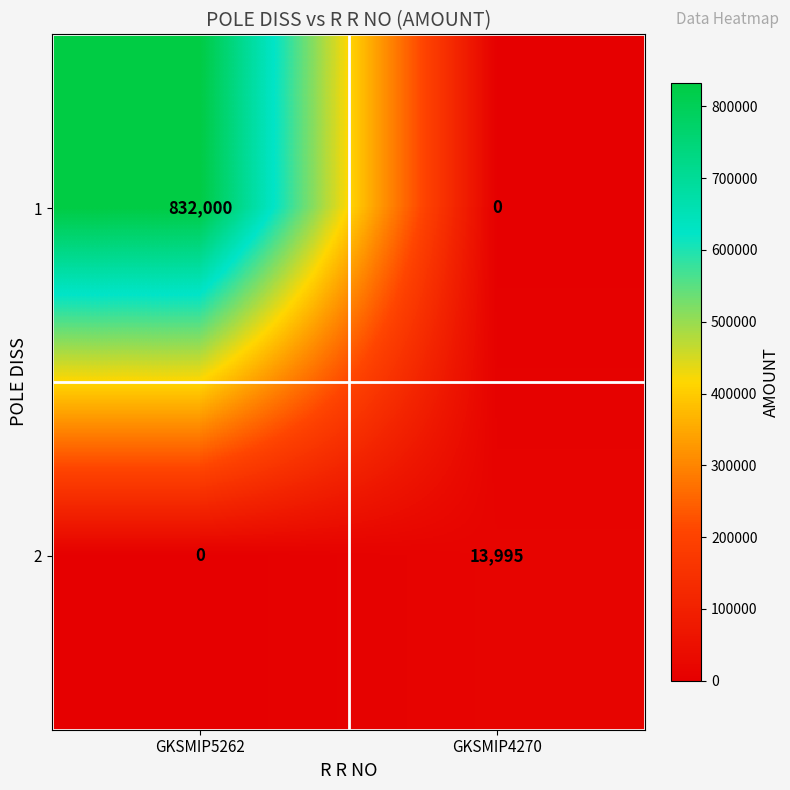

Count the number of categories in the chart.

2